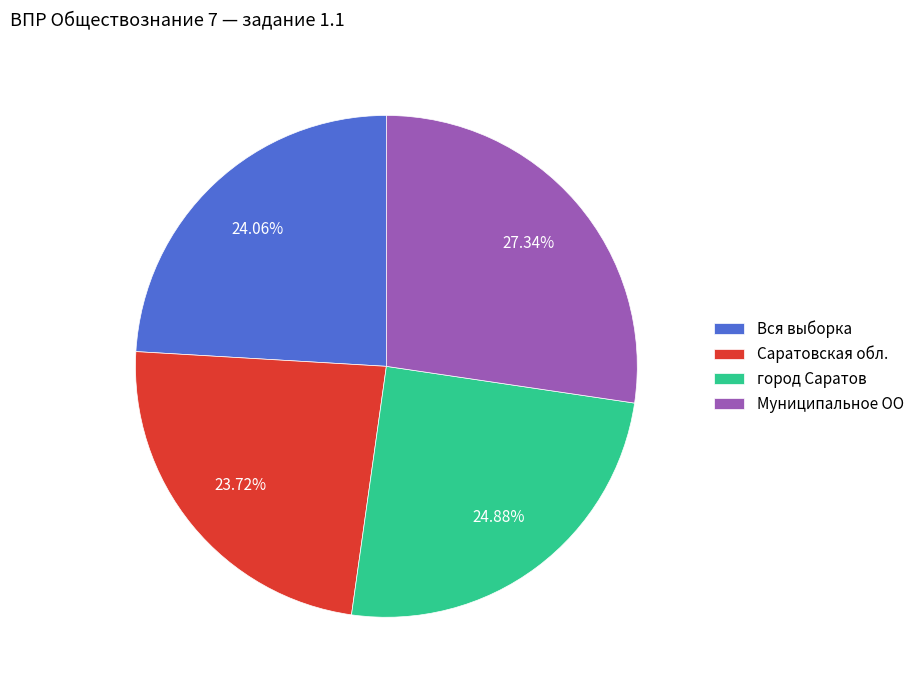

To the nearest percent, what portion does Муниципальное ОО represent?

27%